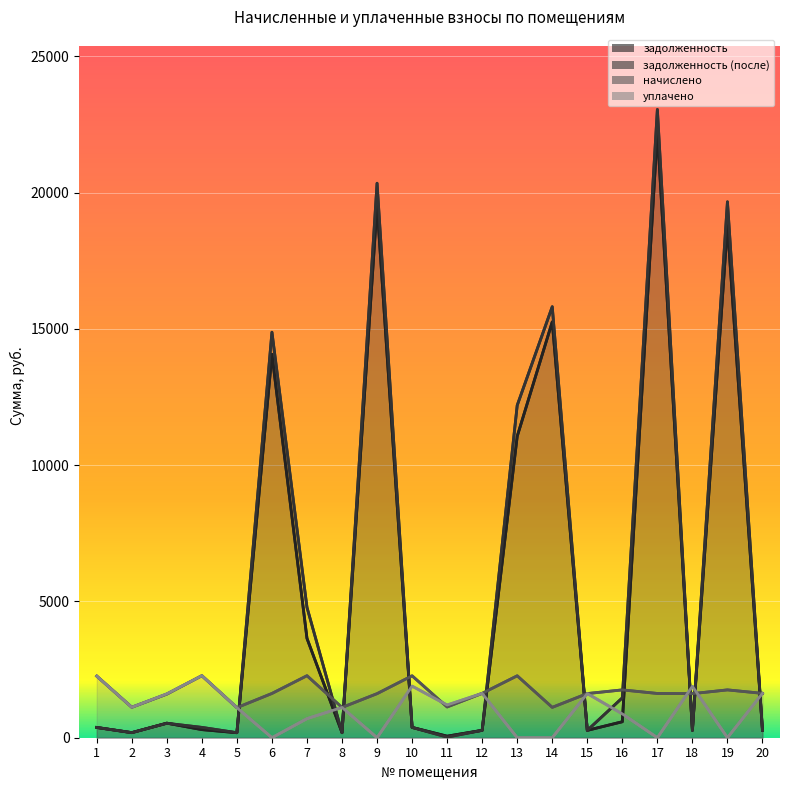

Reading right to left, list all the values displayed in this chart.

задолженность: 20=271.3	19=18790.2	18=269.5	17=22242.7	16=586.6	15=270.1	14=15260.7	13=11062.0	12=271.3	11=56.9	10=378.8	9=19540.3	8=185.1	7=3646.0	6=14070.1	5=183.9	4=297.6	3=535.0	2=186.3	1=376.1
задолженность (после): 20=271.3	19=19667.9	18=269.5	17=23054.9	16=1464.3	15=270.1	14=15817.9	13=12198.4	12=271.3	11=21.4	10=378.8	9=20348.8	8=185.1	7=4784.2	6=14882.2	5=183.9	4=379.4	3=529.5	2=186.3	1=376.7
начислено: 20=1628.0	19=1755.4	18=1617.1	17=1624.3	16=1755.4	15=1620.7	14=1114.4	13=2272.6	12=1628.0	11=1129.0	10=2272.6	9=1617.1	8=1110.8	7=2276.3	6=1624.3	5=1103.5	4=2276.3	3=1600.6	2=1118.1	1=2261.7
уплачено: 20=1628.0	19=0.0	18=1886.6	17=0.0	16=874.1	15=1620.7	14=0.0	13=0.0	12=1628.0	11=1200.0	10=1893.8	9=0.0	8=1110.8	7=700.0	6=0.0	5=1103.5	4=2276.3	3=1609.7	2=1118.1	1=2261.7